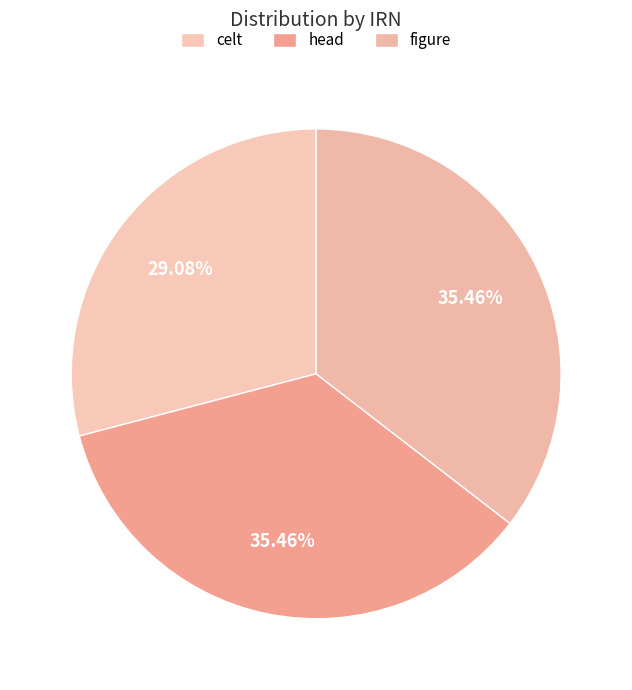

True or false: figure accounts for 35% of the total.

True